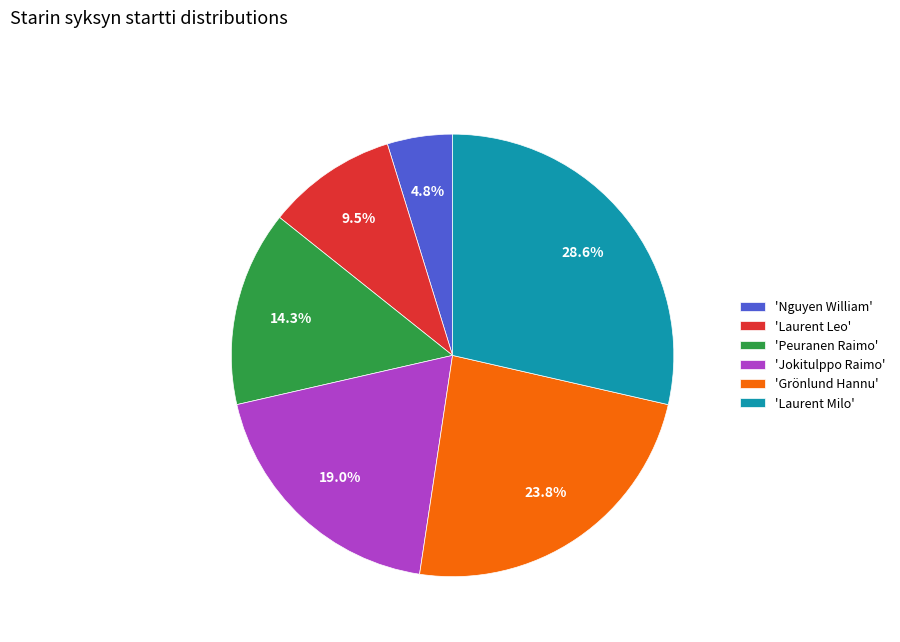

Which slice is the smallest?

'Nguyen William'